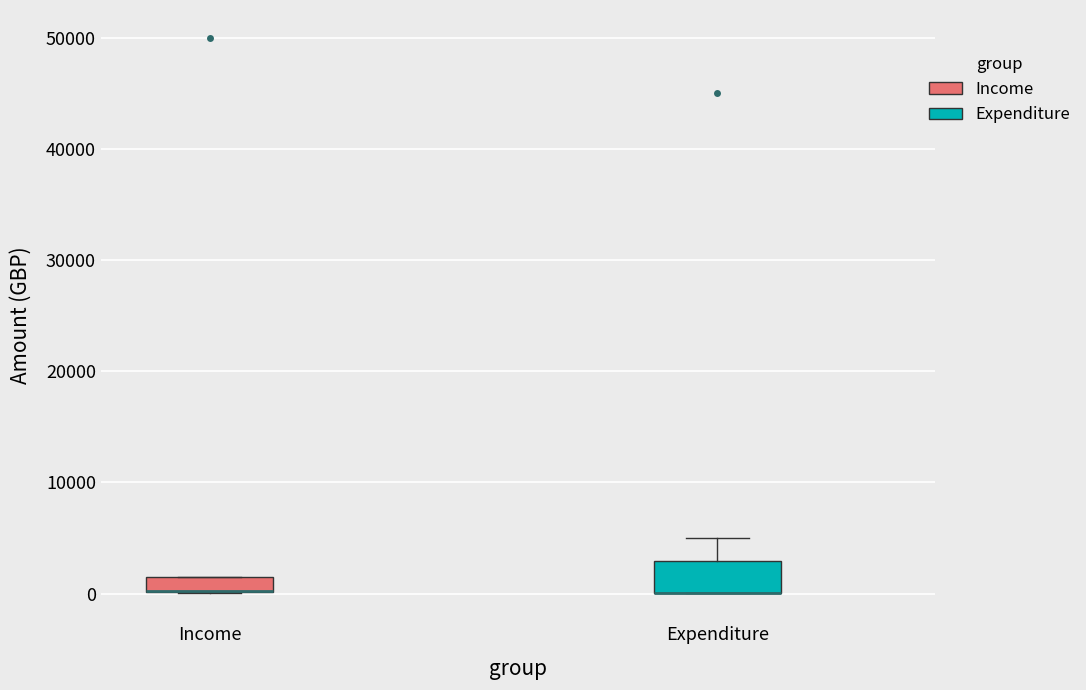

Where is the upper edge of the box for Income on the y-axis? The values are not printed on the chart, so give them approximately, as read against the axis.

2000